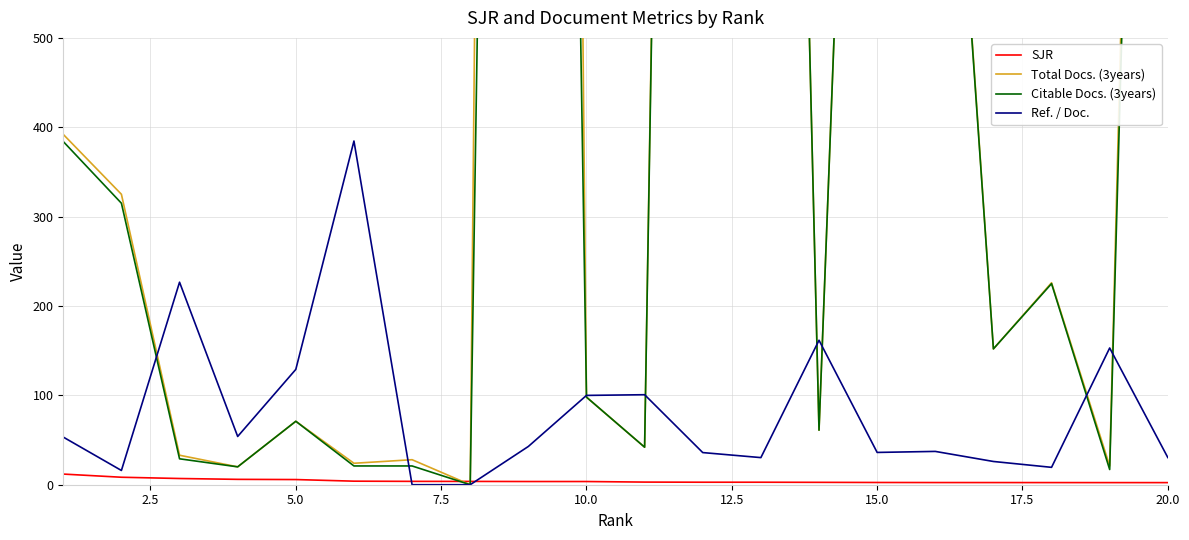

What is the highest value of the SJR series?

11.9